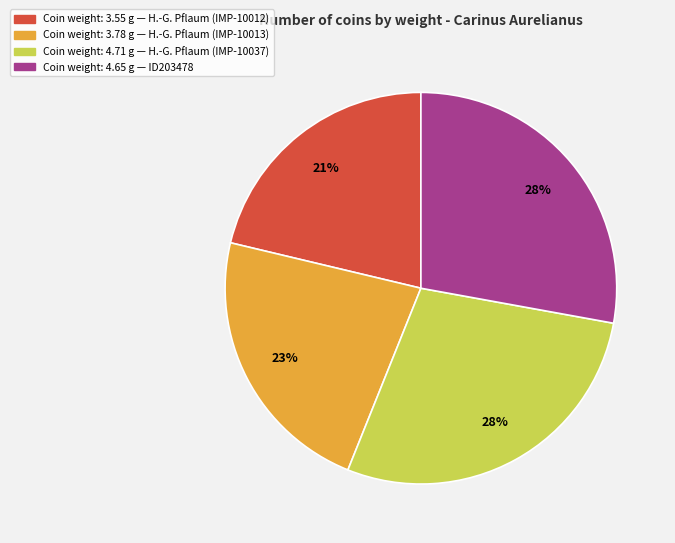

To the nearest percent, what is the average slice percentage?

25%